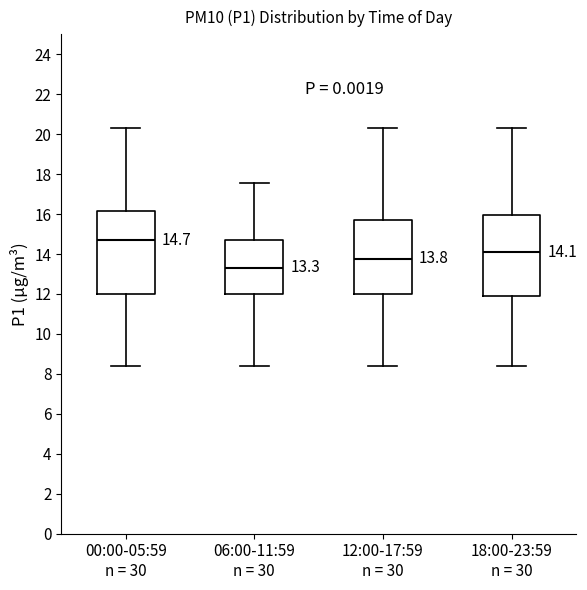

Which box has the lowest median line?

06:00-11:59 n = 30